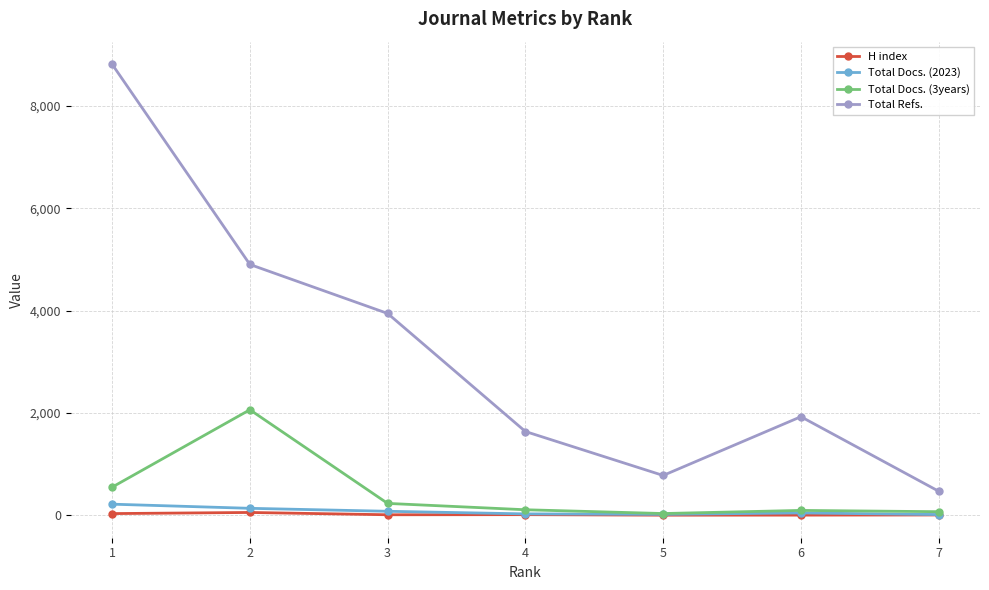

What is the maximum value shown in the chart?

8816